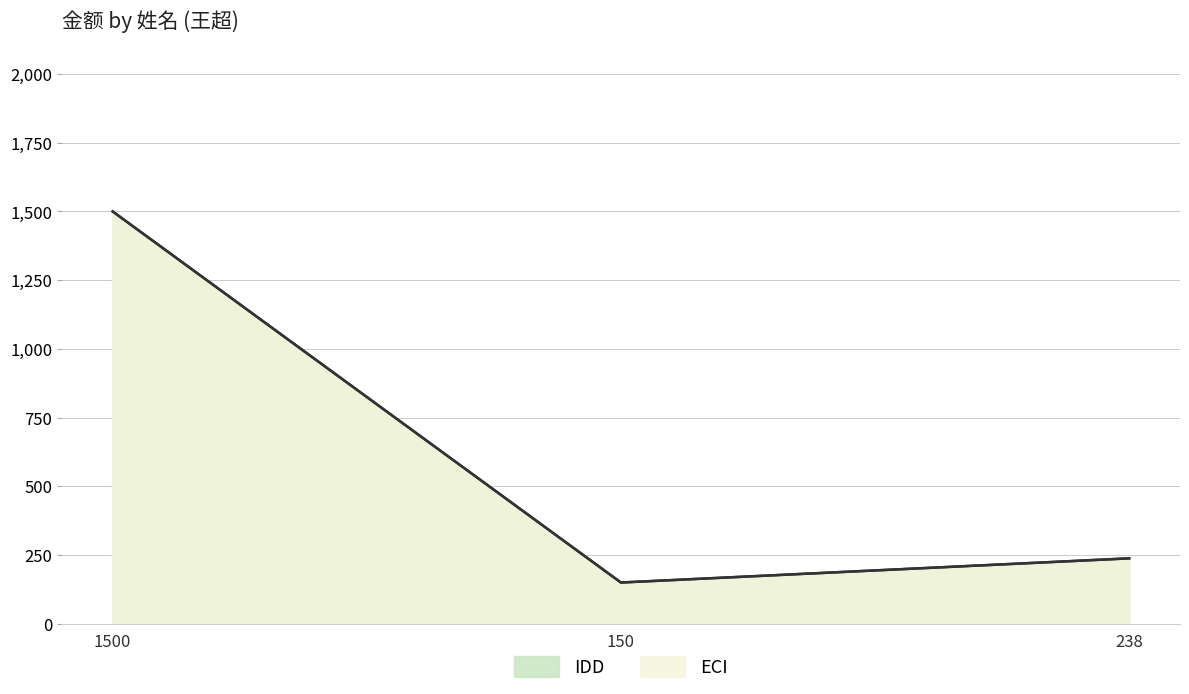

Between 238 and 1500, which is larger?

1500